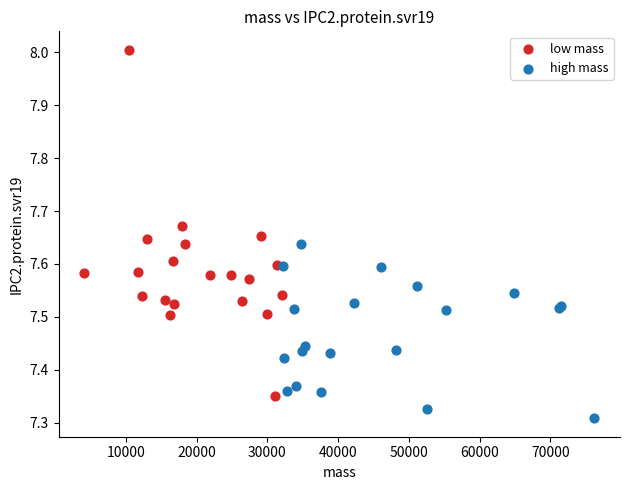

What are all the series names shown in the legend?

low mass, high mass